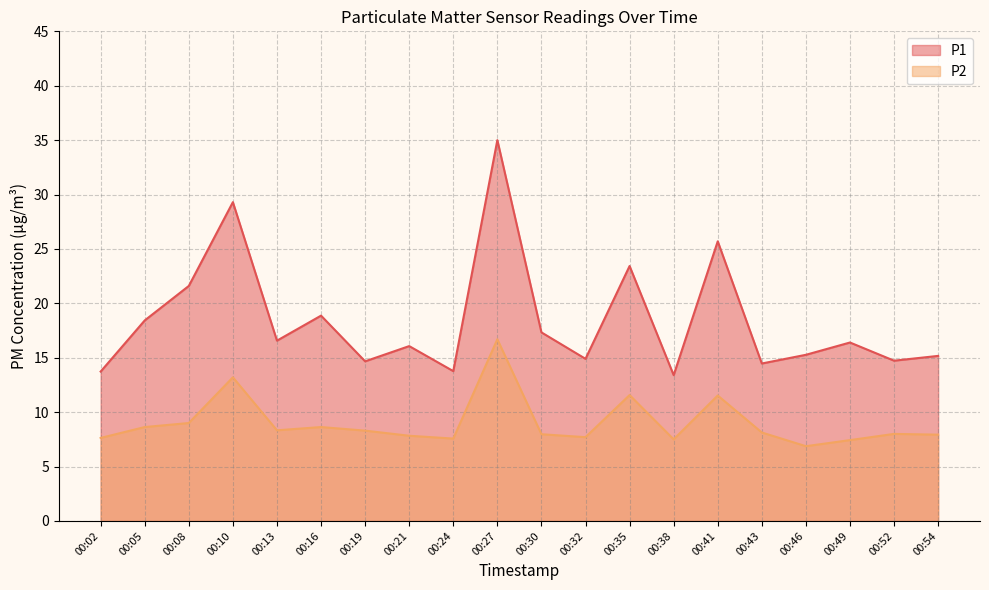

The value of P1 at 00:24 is 24.3. True or false?

False